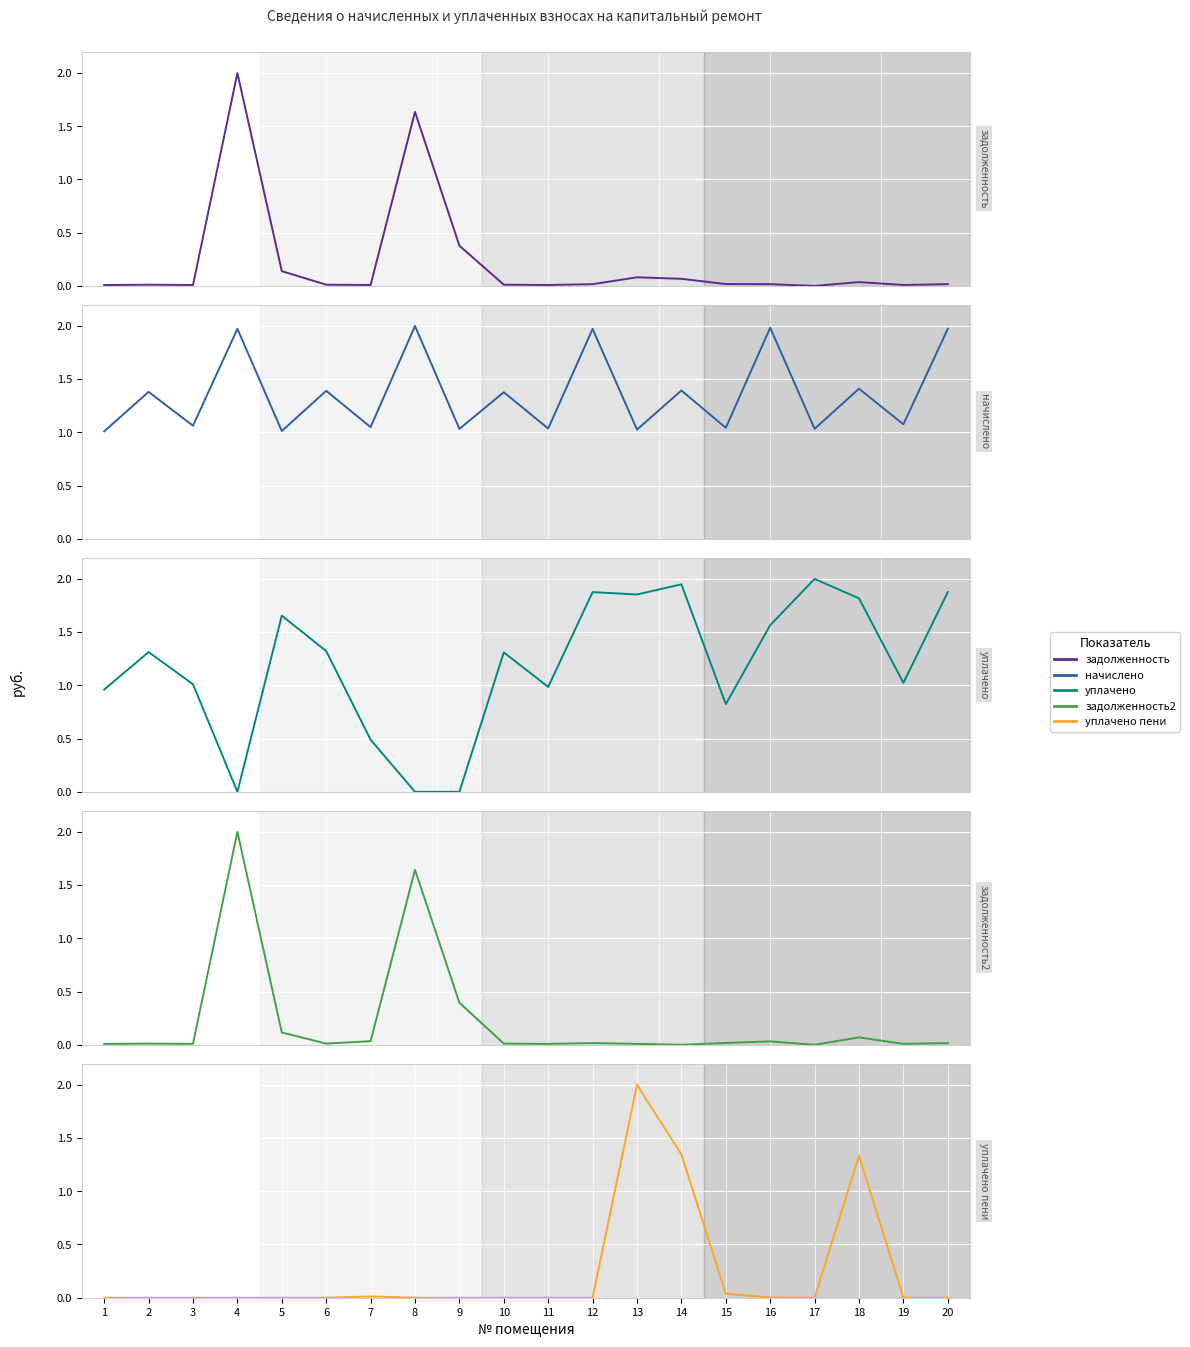

True or false: уплачено (col_4) and задолженность (col_1) intersect in this chart.

True